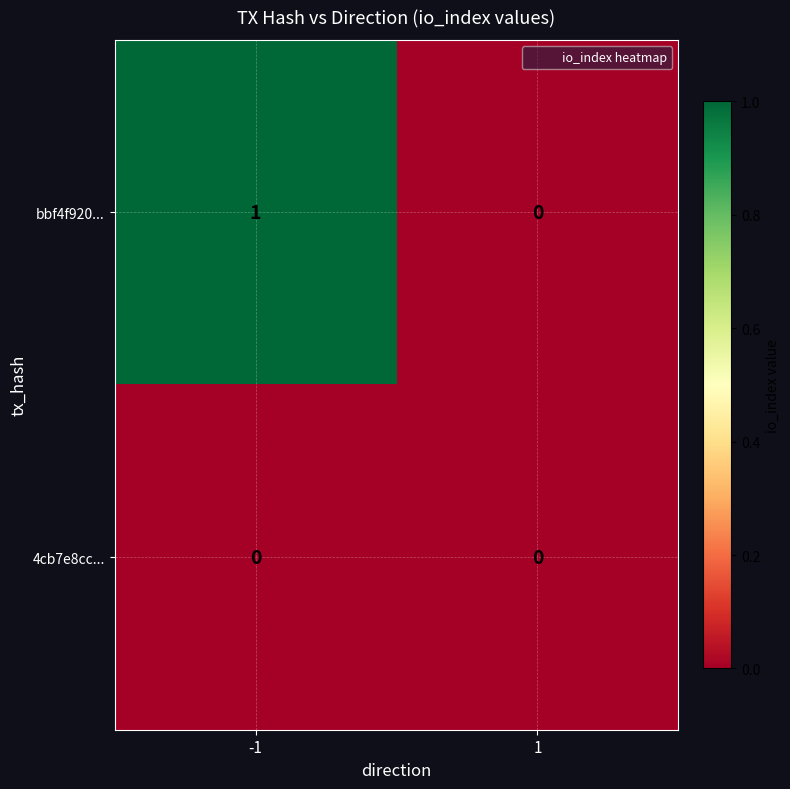

The 4cb7e8cc... series shows 0 at -1. True or false?

True